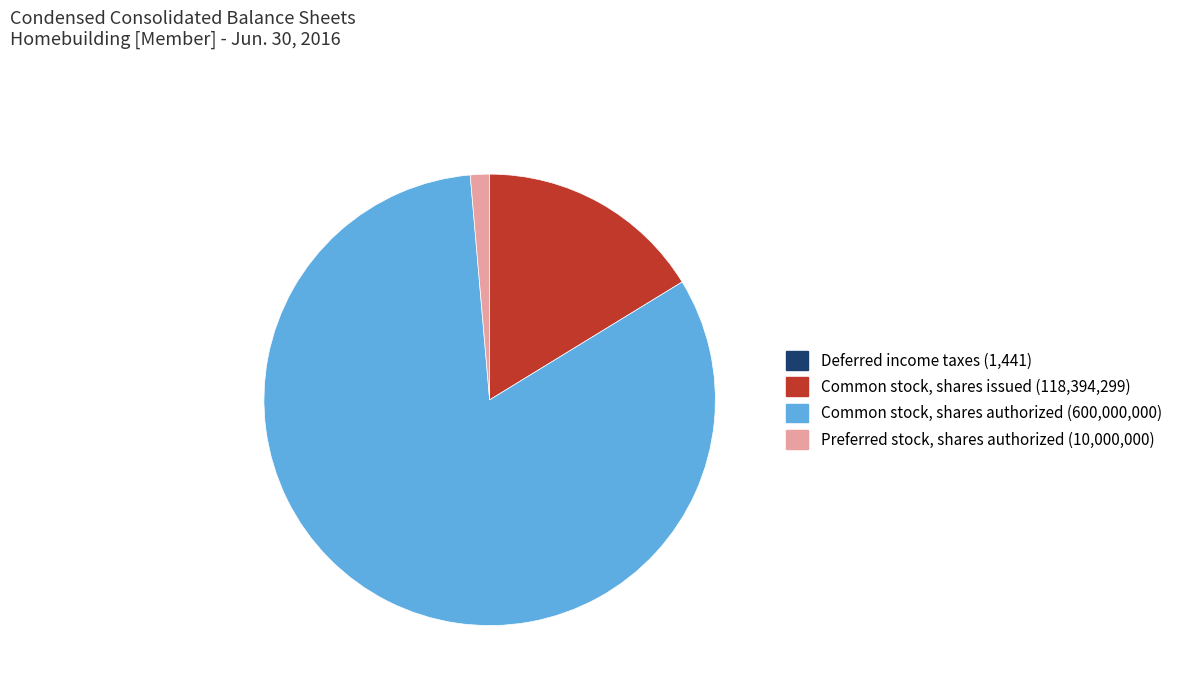

Is Common stock, shares authorized the majority of the pie?

Yes